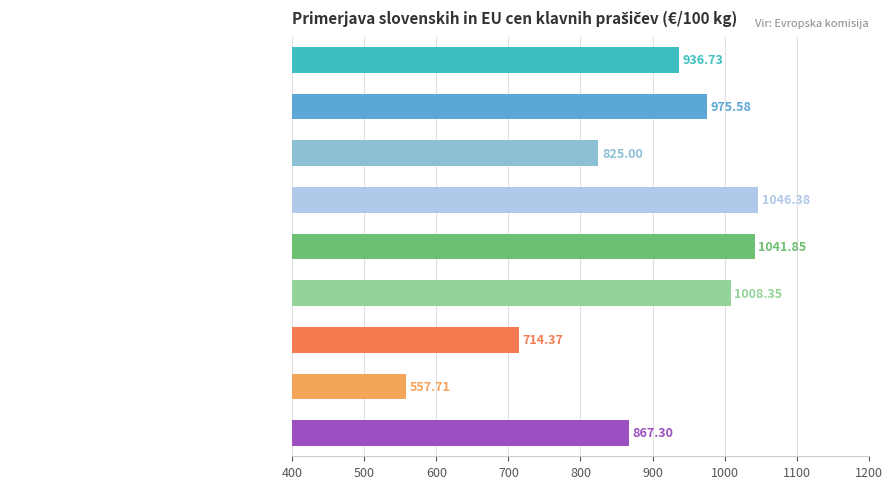

What is the difference between the maximum and minimum values?

488.7